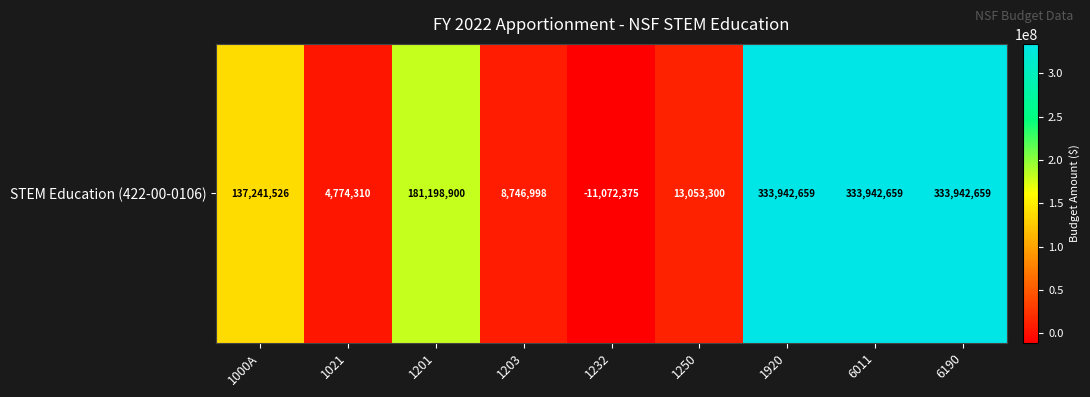

Reading left to right, extract all data points from this chart.

1000A=137241526	1021=4774310	1201=181198900	1203=8746998	1232=-11072375	1250=13053300	1920=333942659	6011=333942659	6190=333942659